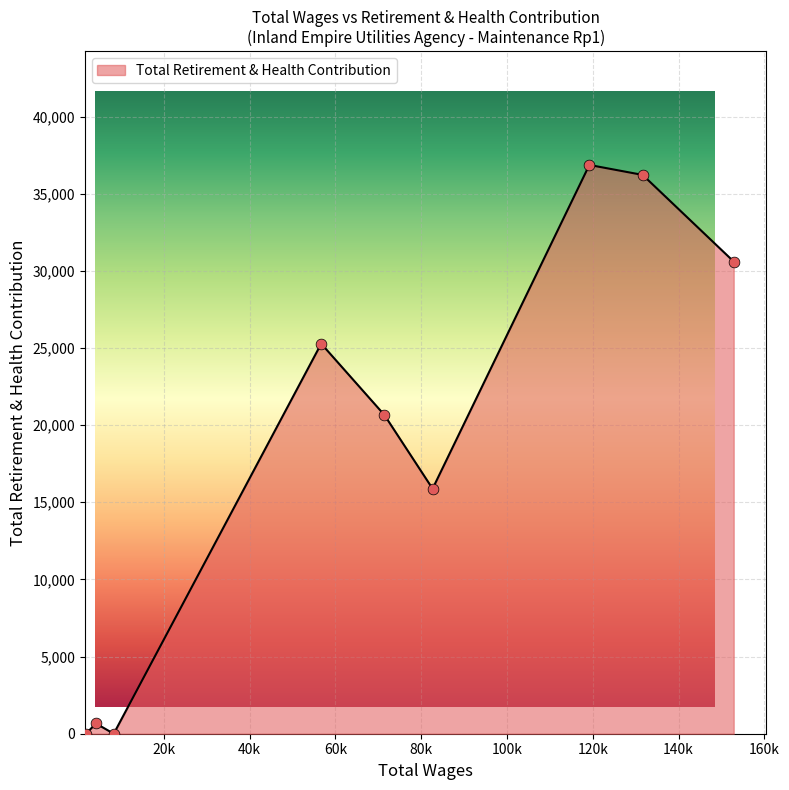

Which has a higher value, 4135.0 or 82641.0?

82641.0